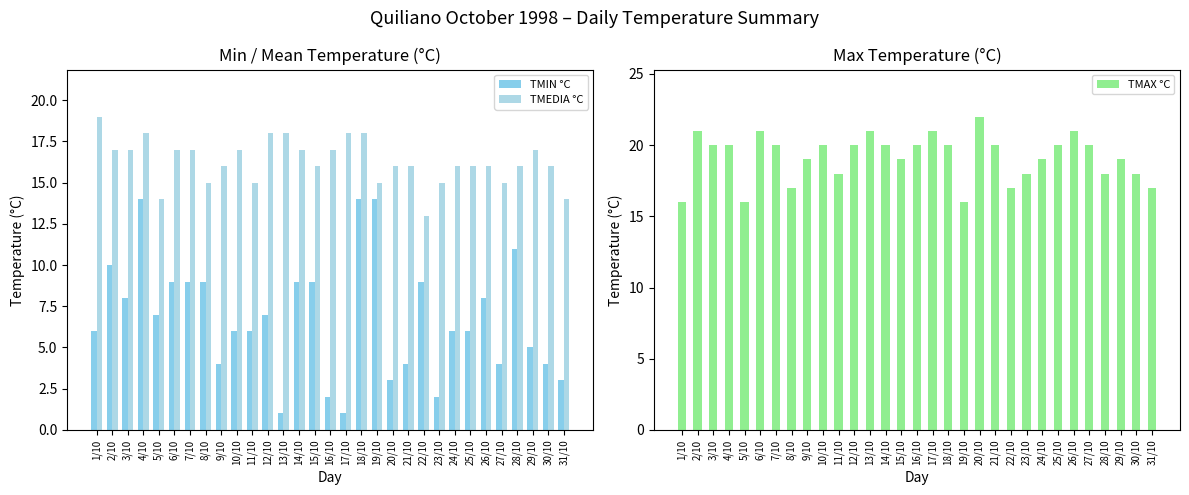

Reading right to left, what are all the values shown in this chart?

TMIN °C: 3	4	5	11	4	8	6	6	2	9	4	3	14	14	1	2	9	9	1	7	6	6	4	9	9	9	7	14	8	10	6
TMEDIA °C: 14	16	17	16	15	16	16	16	15	13	16	16	15	18	18	17	16	17	18	18	15	17	16	15	17	17	14	18	17	17	19
TMAX °C: 17	18	19	18	20	21	20	19	18	17	20	22	16	20	21	20	19	20	21	20	18	20	19	17	20	21	16	20	20	21	16